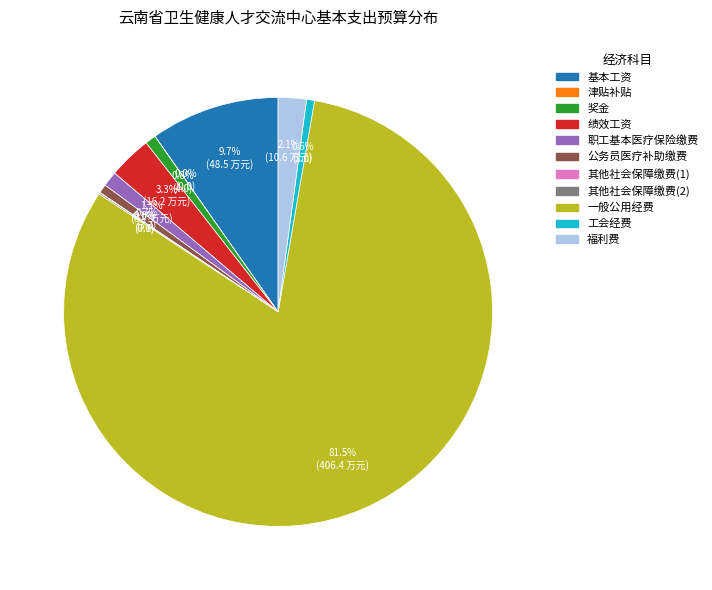

Which slice is the largest?

一般公用经费